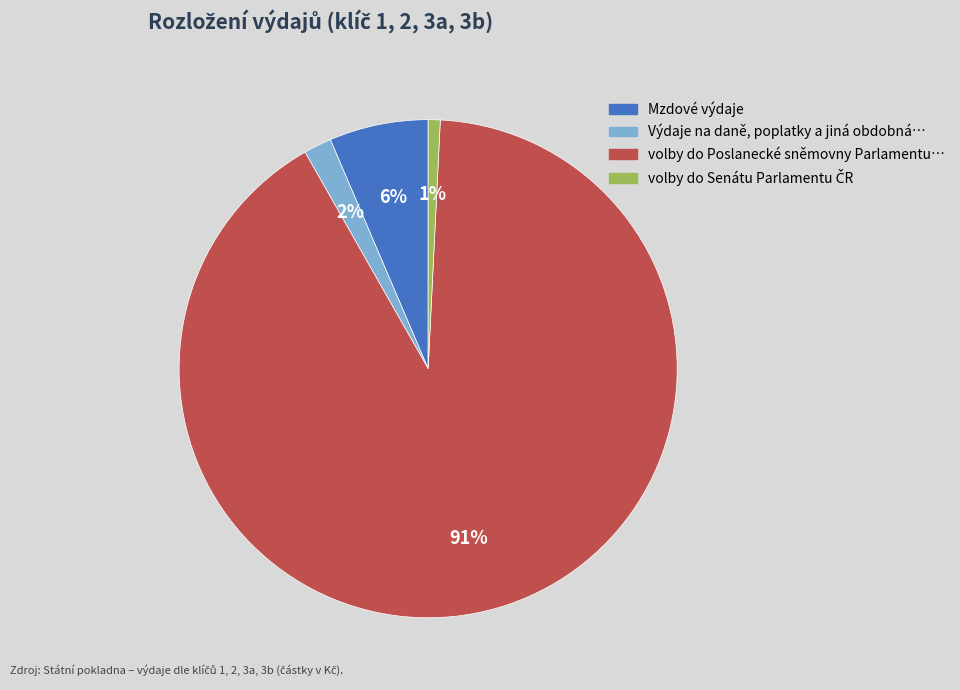

Which slice represents more than half of the pie?

volby do Poslanecké sněmovny Parlamentu…